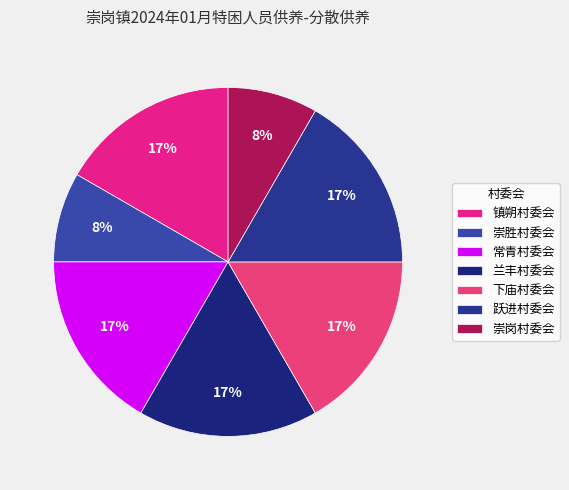

To the nearest percent, what portion does 崇胜村委会 represent?

8%